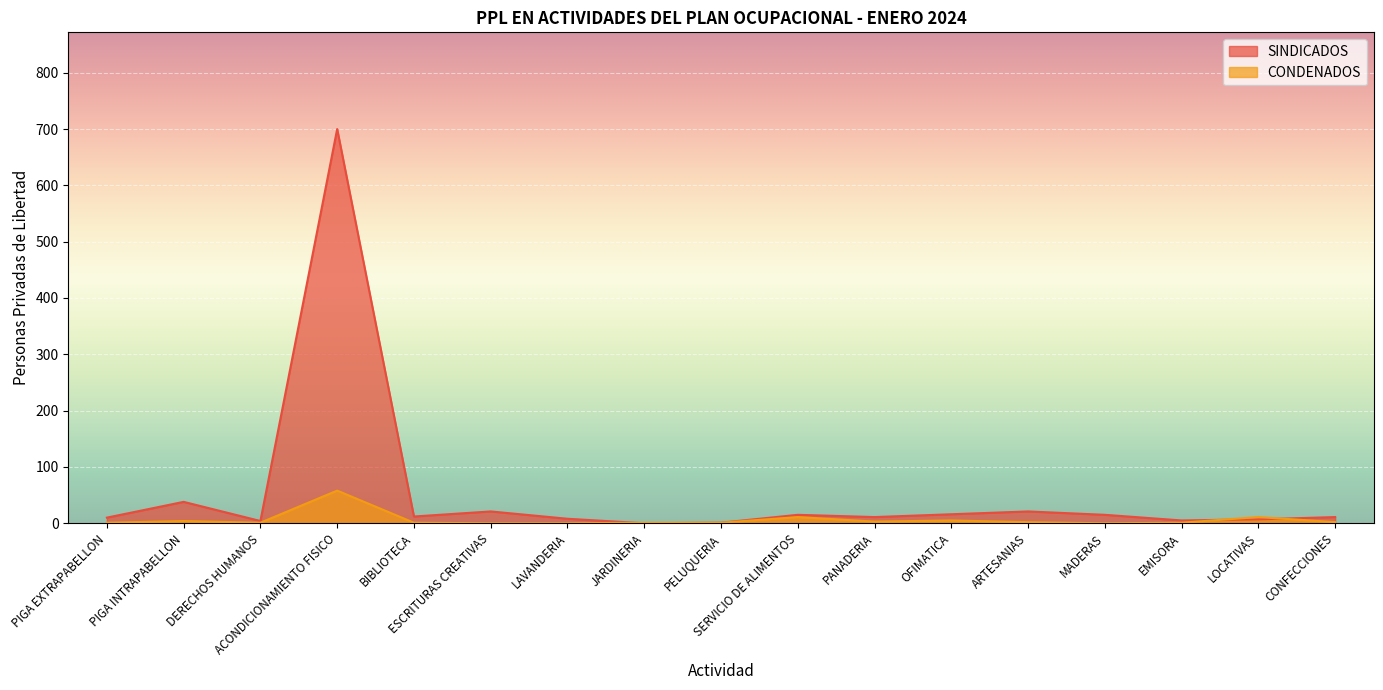

Where is SINDICADOS nearest to the value 350?

PIGA INTRAPABELLON